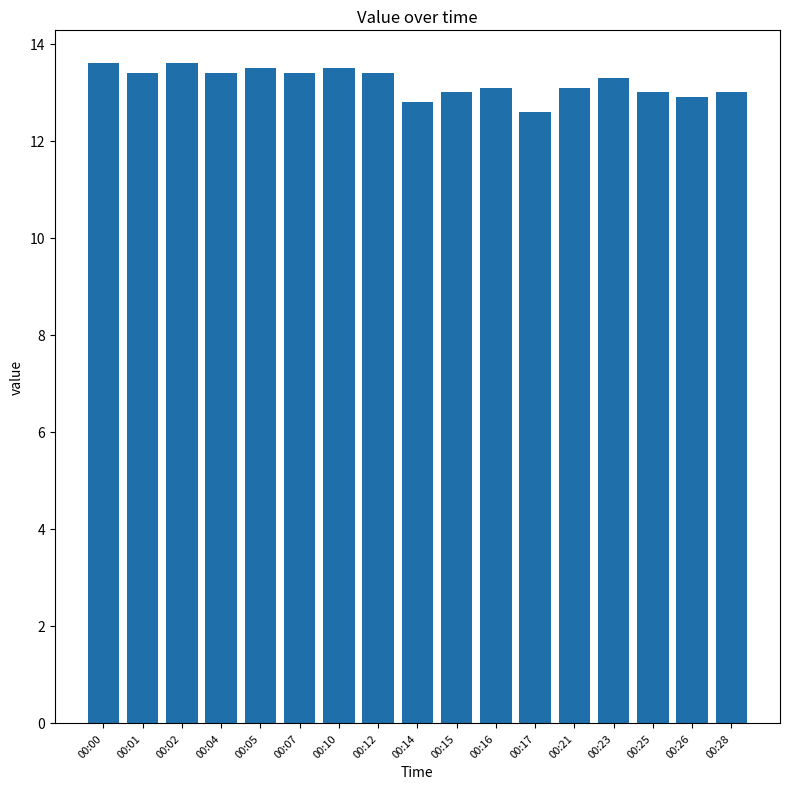

At which label does the data first exceed 13?

00:00